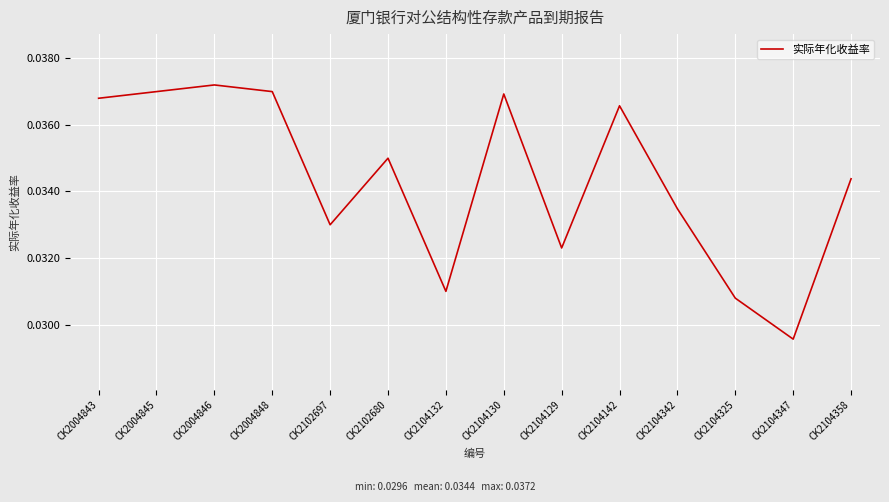

Which label corresponds to the smallest value in the chart?

CK2104347